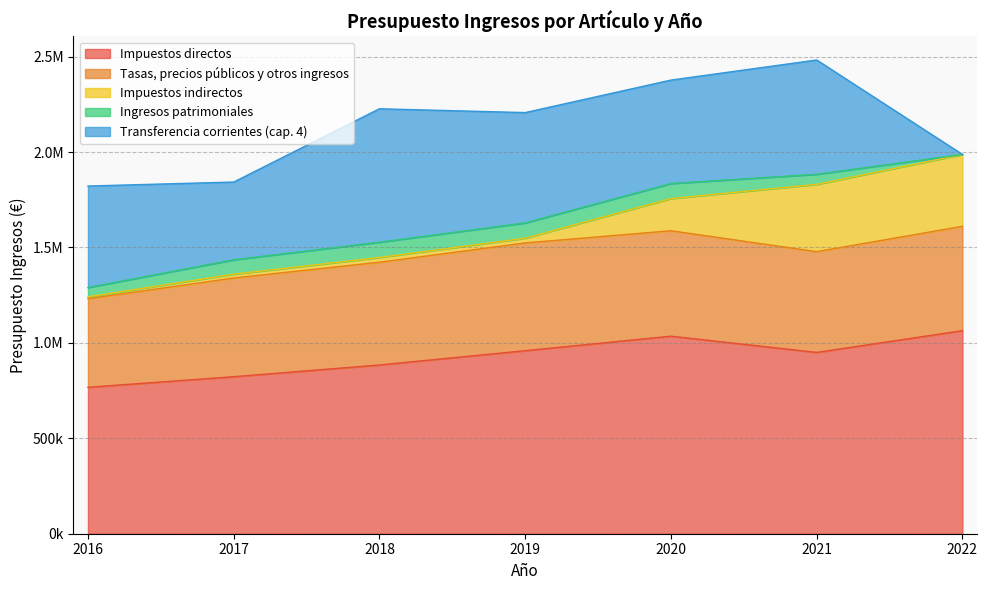

What is the difference between the highest and lowest values at 2018?

859257.7